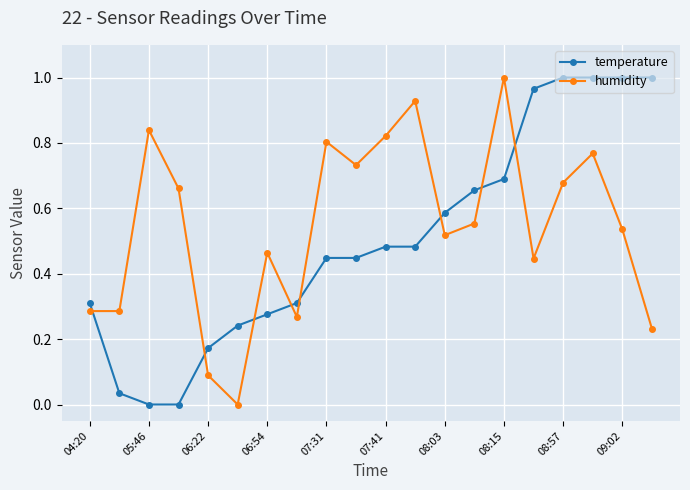

How many intersections are there between humidity and temperature?

8